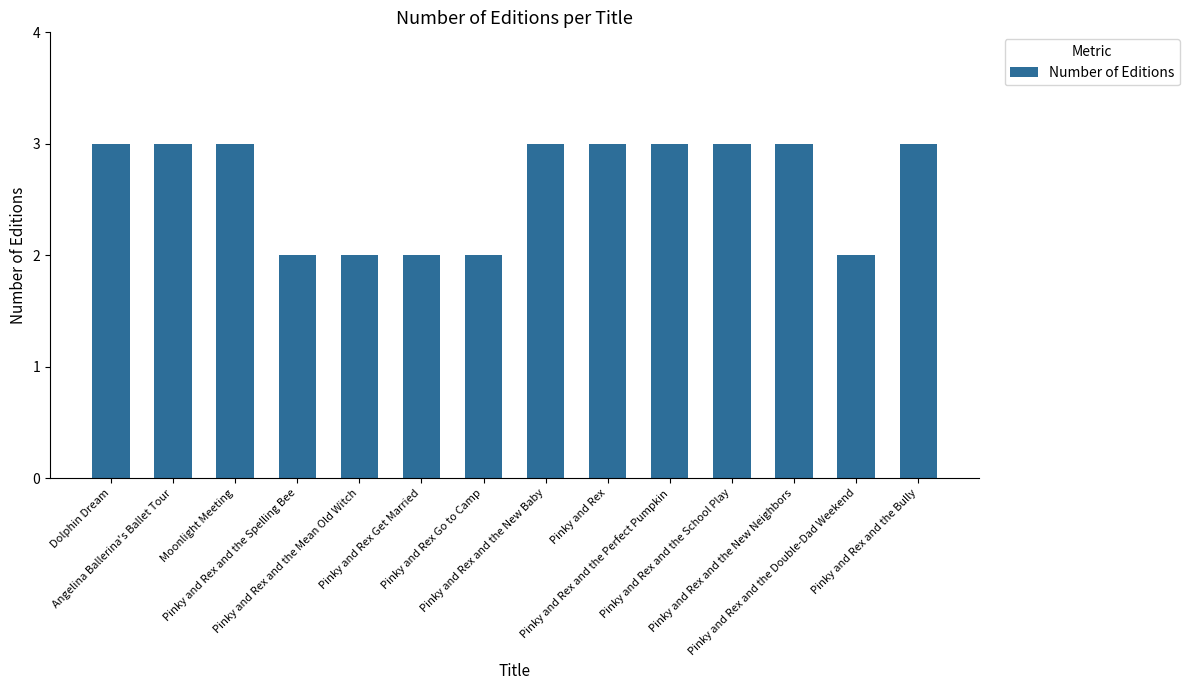

What is the difference between the maximum and minimum values?

1